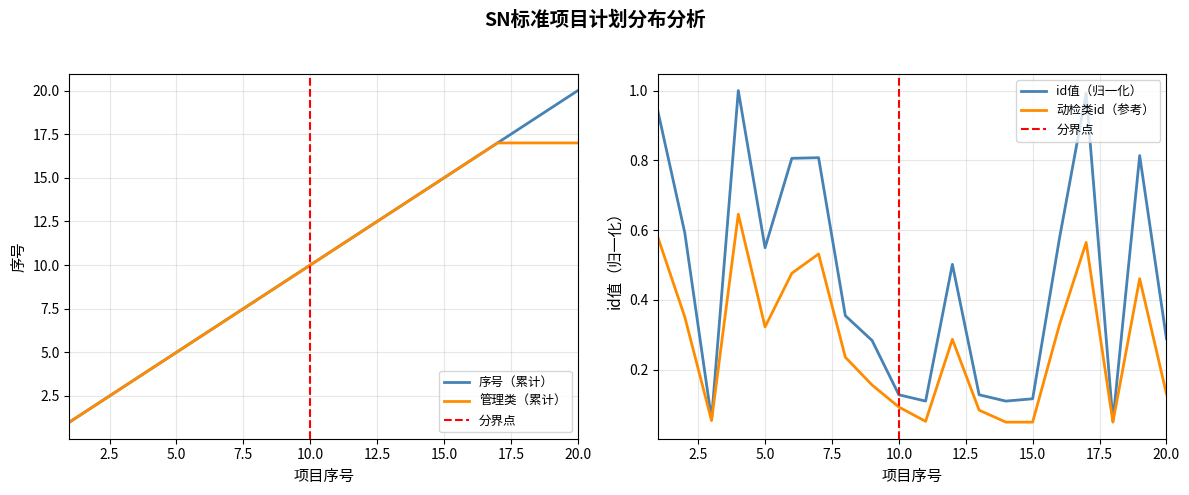

What is the highest value of the 序号（累计） series?

20